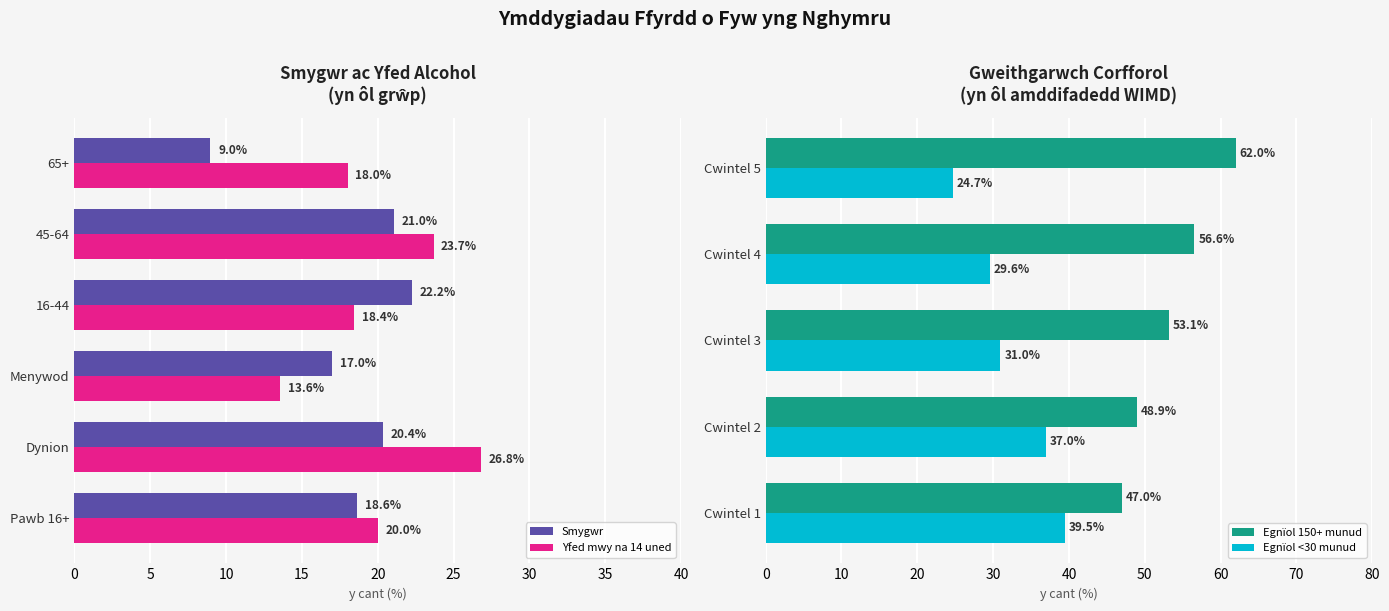

What is the lowest value of the Yfed mwy na 14 uned series?

13.6